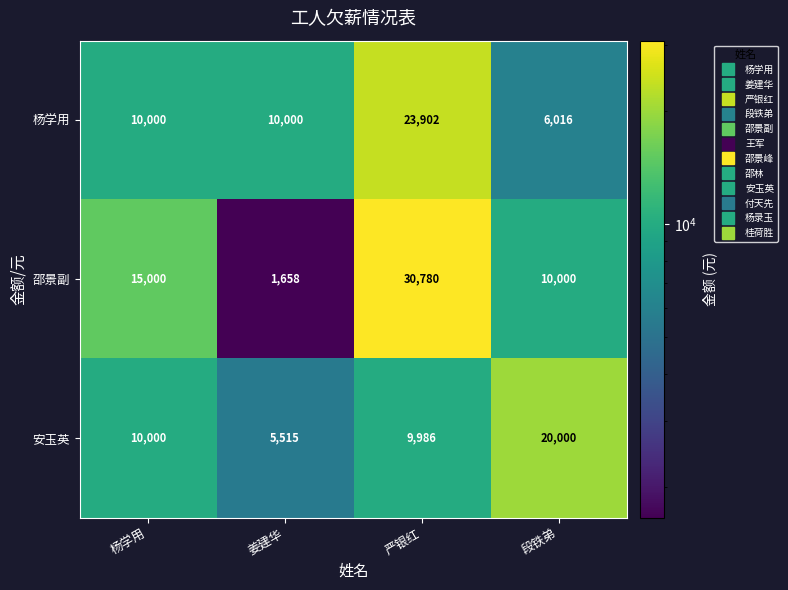

What is the total value across all series at 段铁弟?

36016